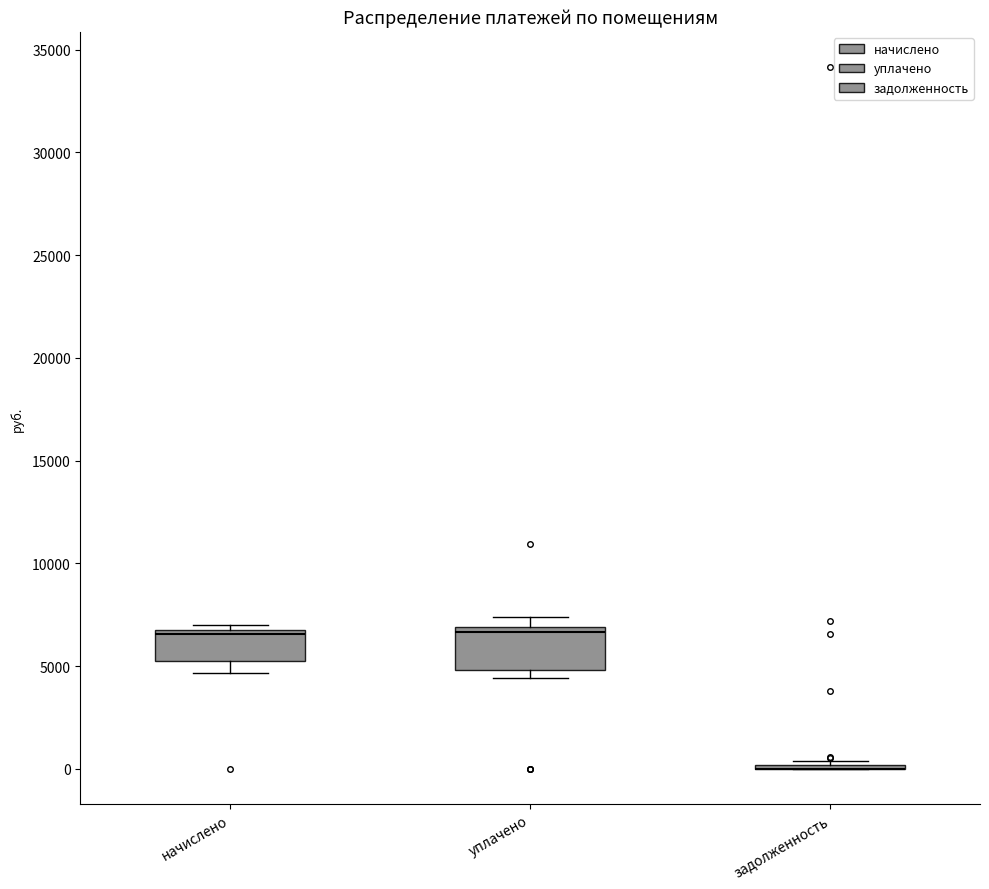

Reading left to right, transcribe this box plot: for each box, give where its median line is, the range the box spans, and where its two whiskers end, as read against the y-axis. The values are not printed on the chart, so give them approximately, as read against the axis.

начислено: median 6500, box 5000 to 7000, whiskers 4500 to 7000 (just above the box's upper edge)
уплачено: median 6500, box 5000 to 7000, whiskers 4500 to 7500
задолженность: box collapsed to a line at 0, whiskers 0 to 500